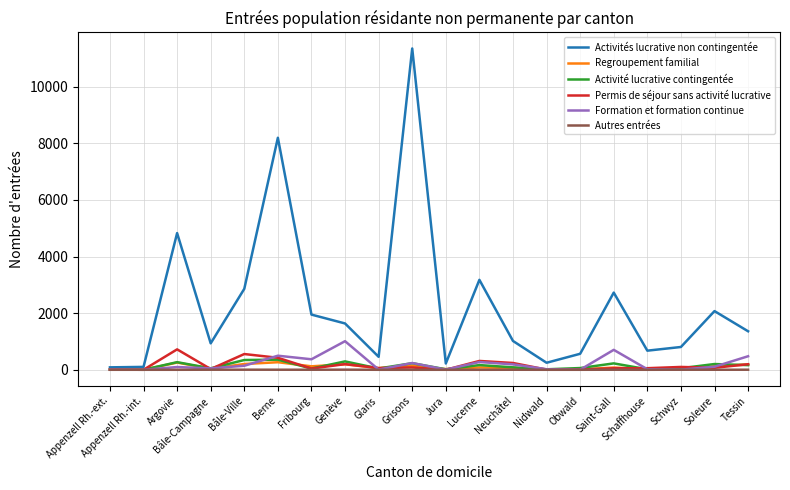

True or false: Activités lucrative non contingentée has a value of 675 at Schaffhouse.

True